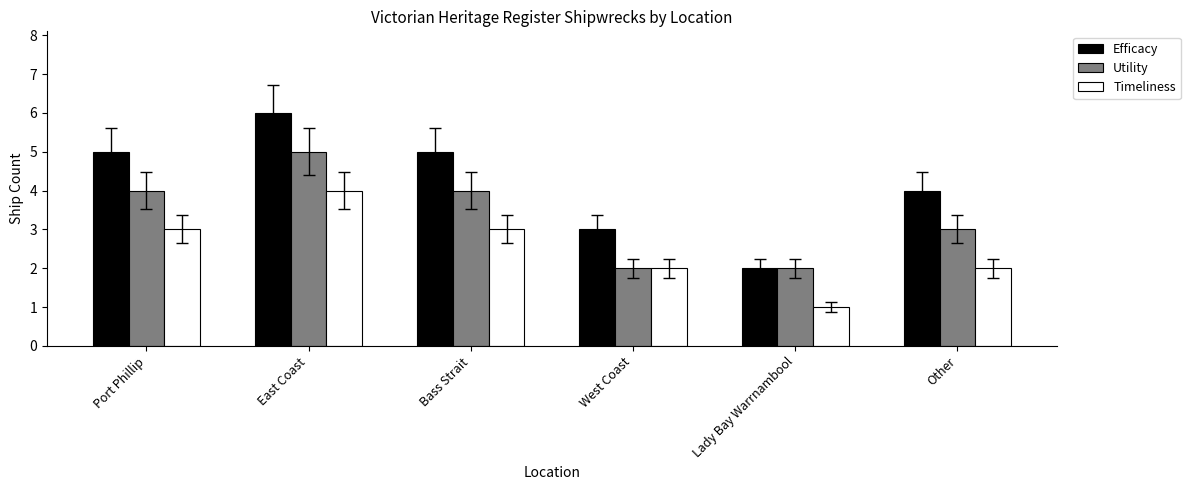

At which label does Timeliness reach its peak?

East Coast